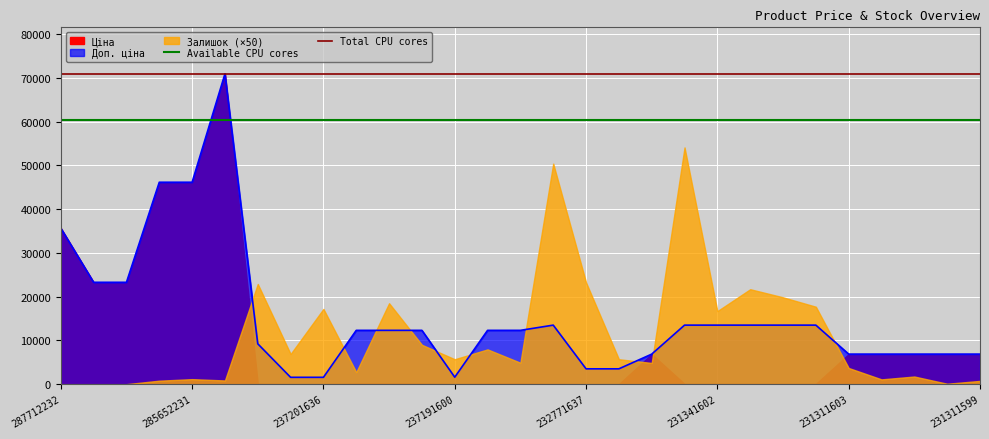

Is it true that Доп. ціна equals 6869.4 at 231311599?

True